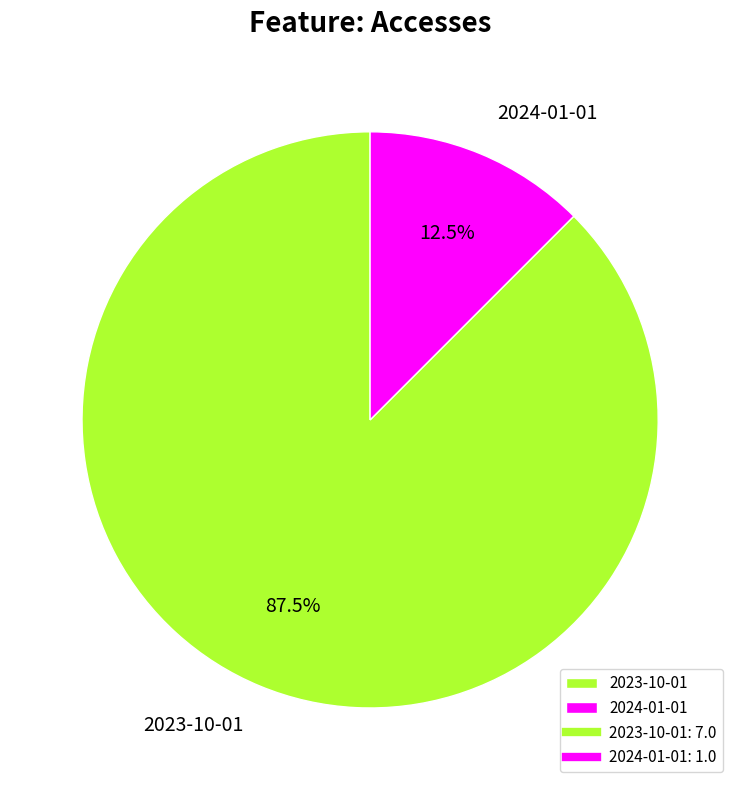

How many slices are in this pie chart?

2